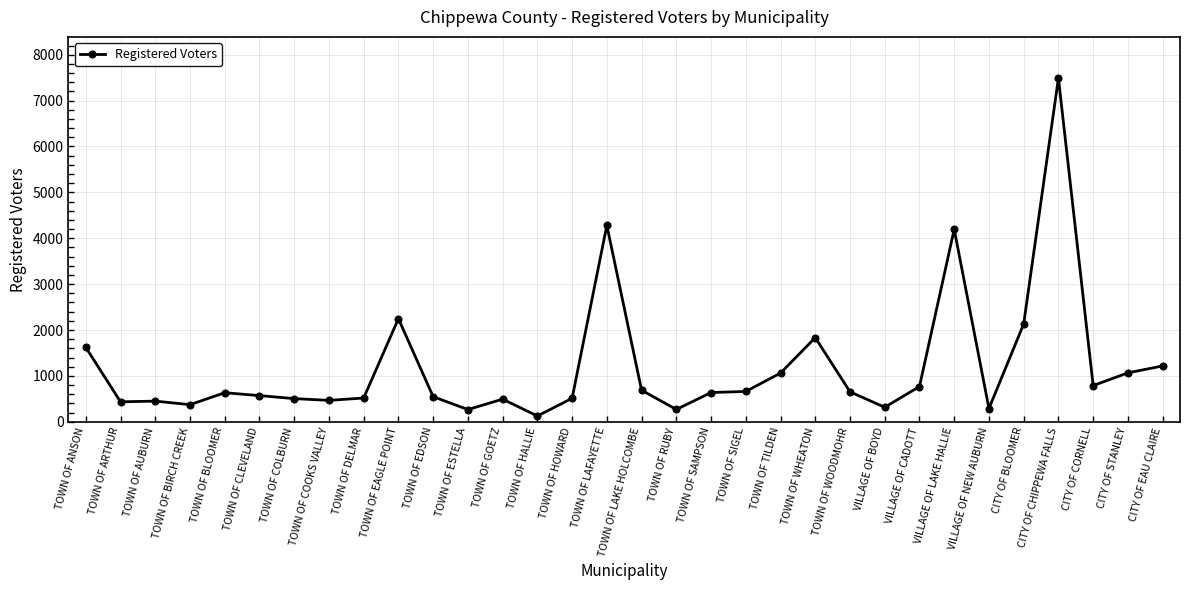

What is the smallest value displayed?

126